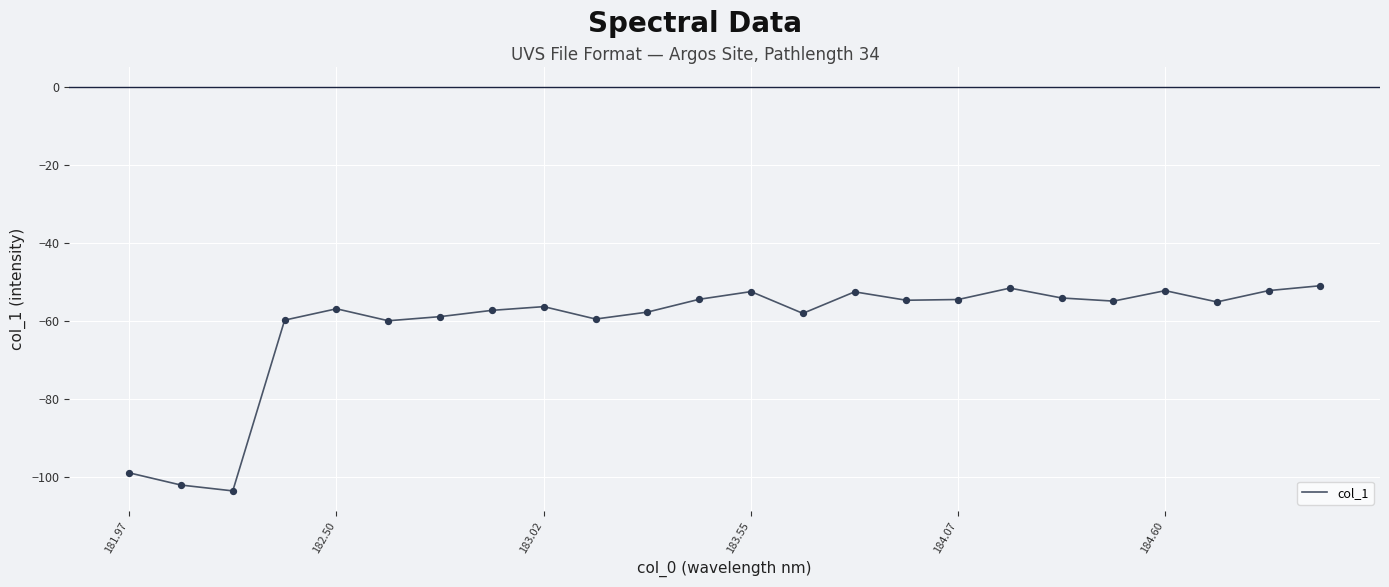

What is the minimum value shown in the chart?

-103.7